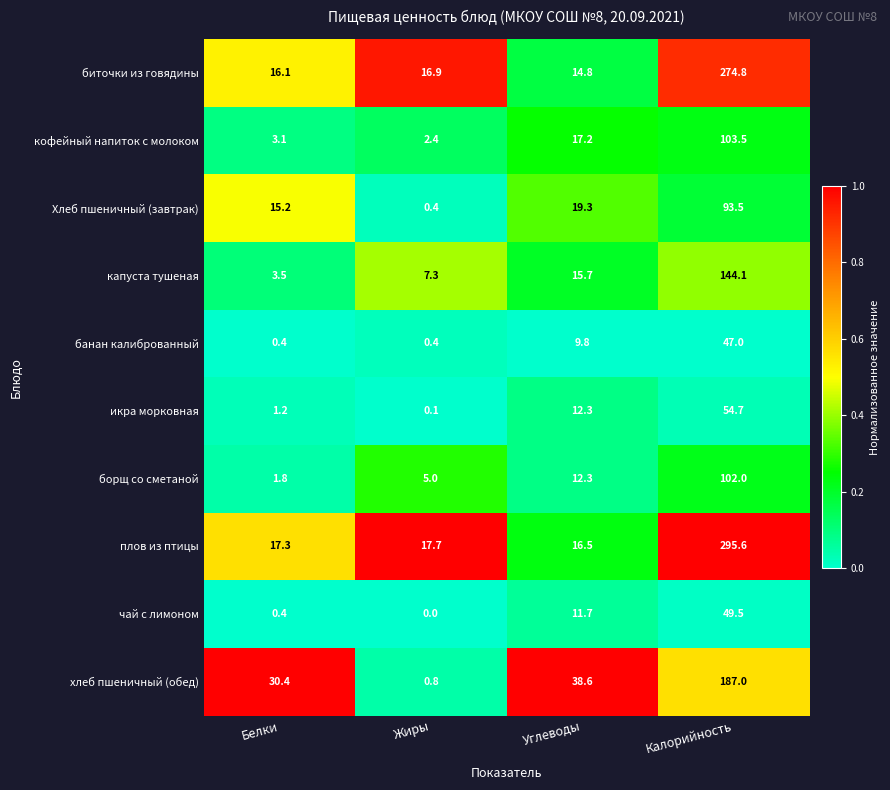

At which label does хлеб пшеничный (обед) reach its minimum?

Жиры